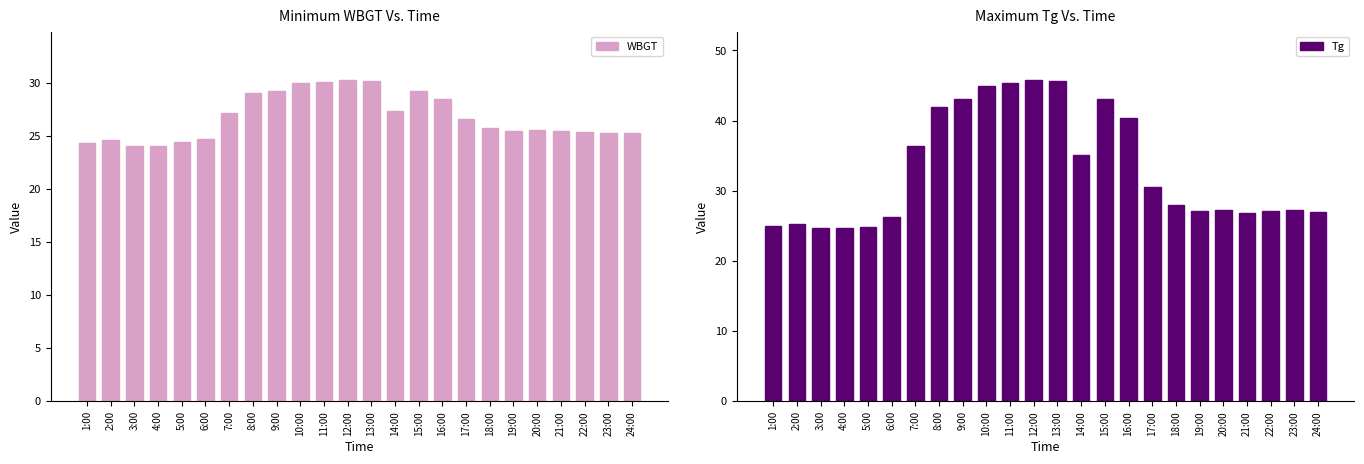

Which series has the widest spread of values?

Tg